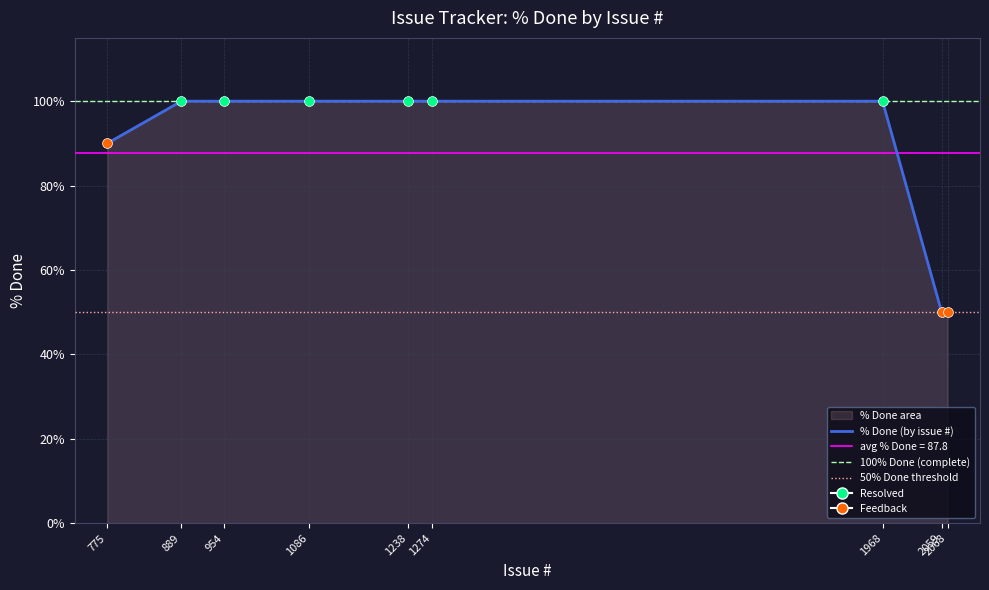

Approximately how many times larger is the value at 1274 compared to 2059?

2.0